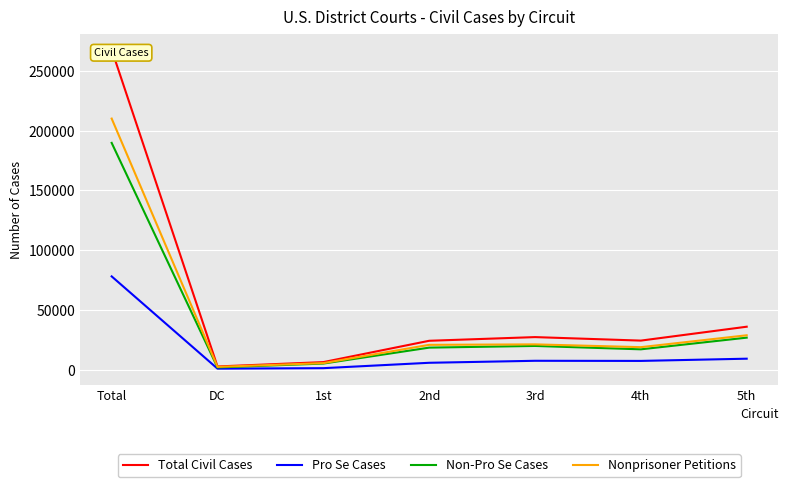

How many lines are shown in the chart?

4